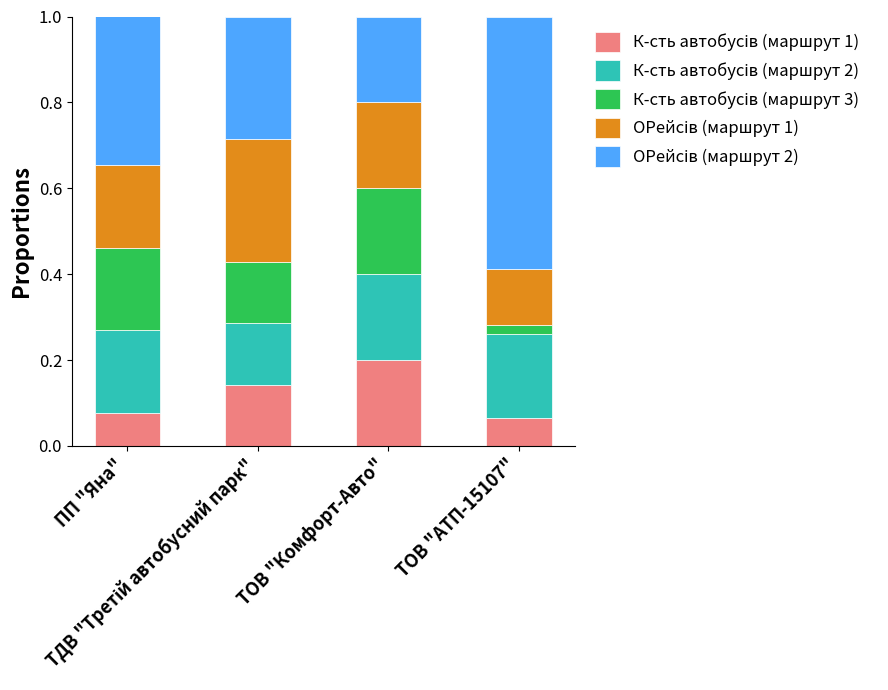

Which series changed the most between ПП "Яна" and ТОВ "Комфорт-Авто"?

ОРейсів (маршрут 2)